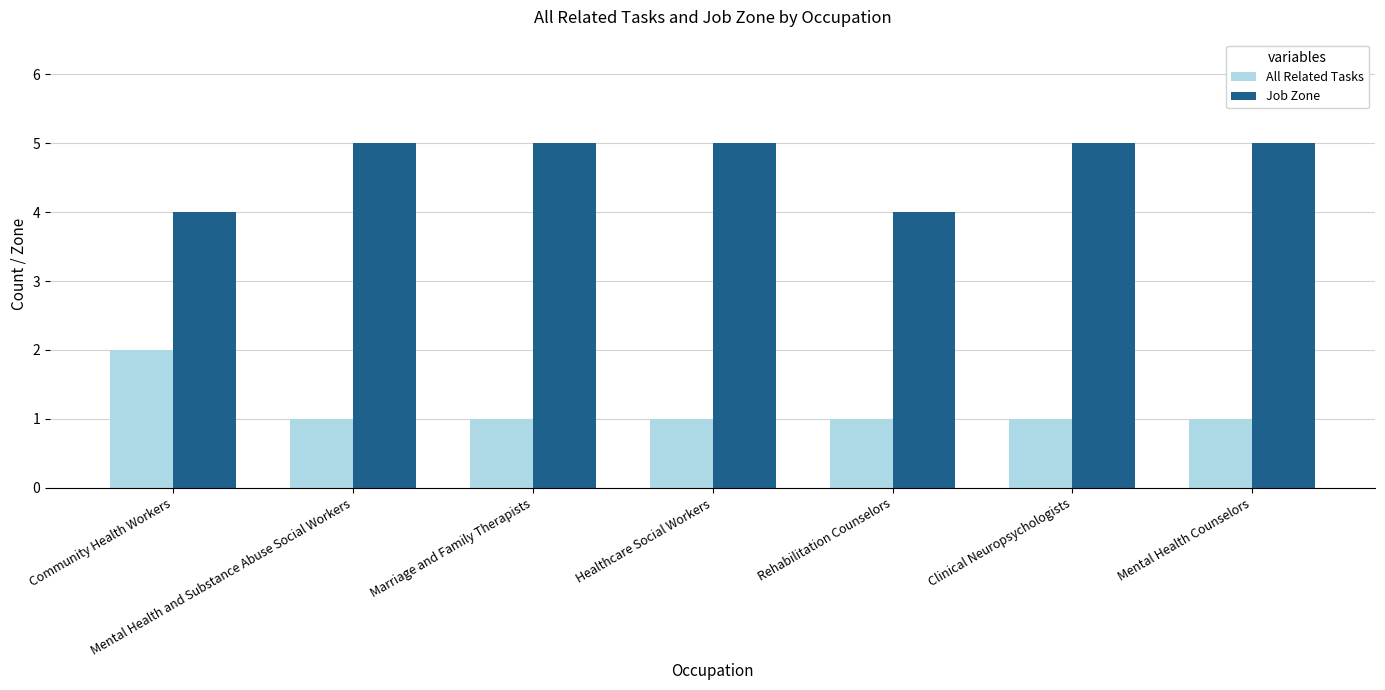

The value of All Related Tasks at Mental Health and Substance Abuse Social Workers is 1. True or false?

True